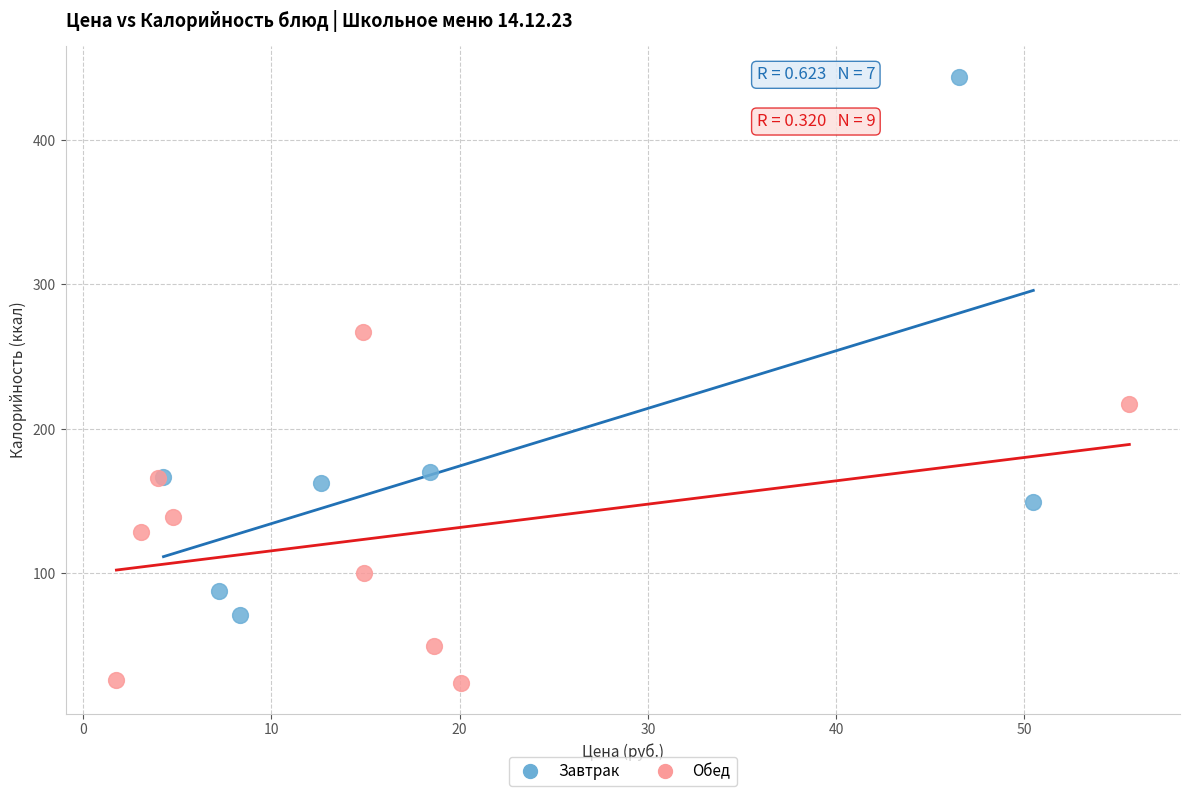

Which series reaches the maximum Y coordinate?

Завтрак